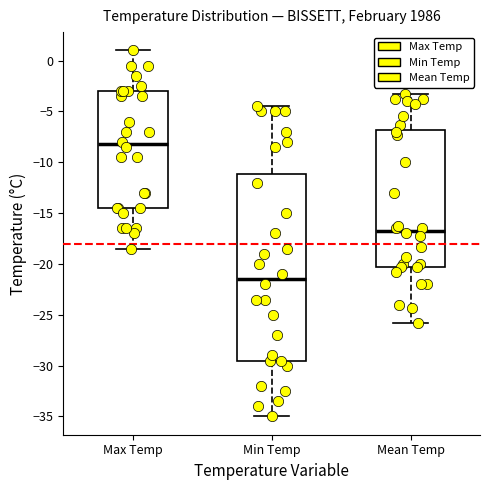

Which box has the lowest median line?

Min Temp